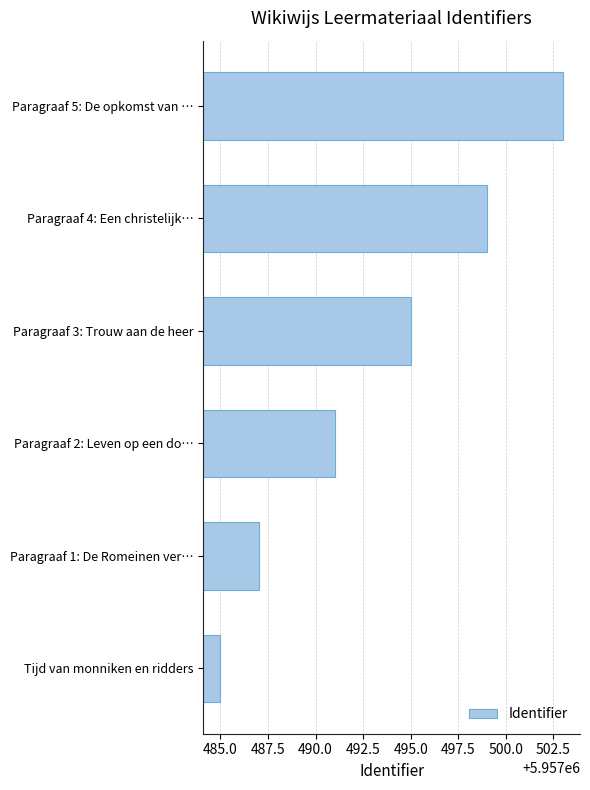

Count the values in the range 5957487 to 5957499.

4